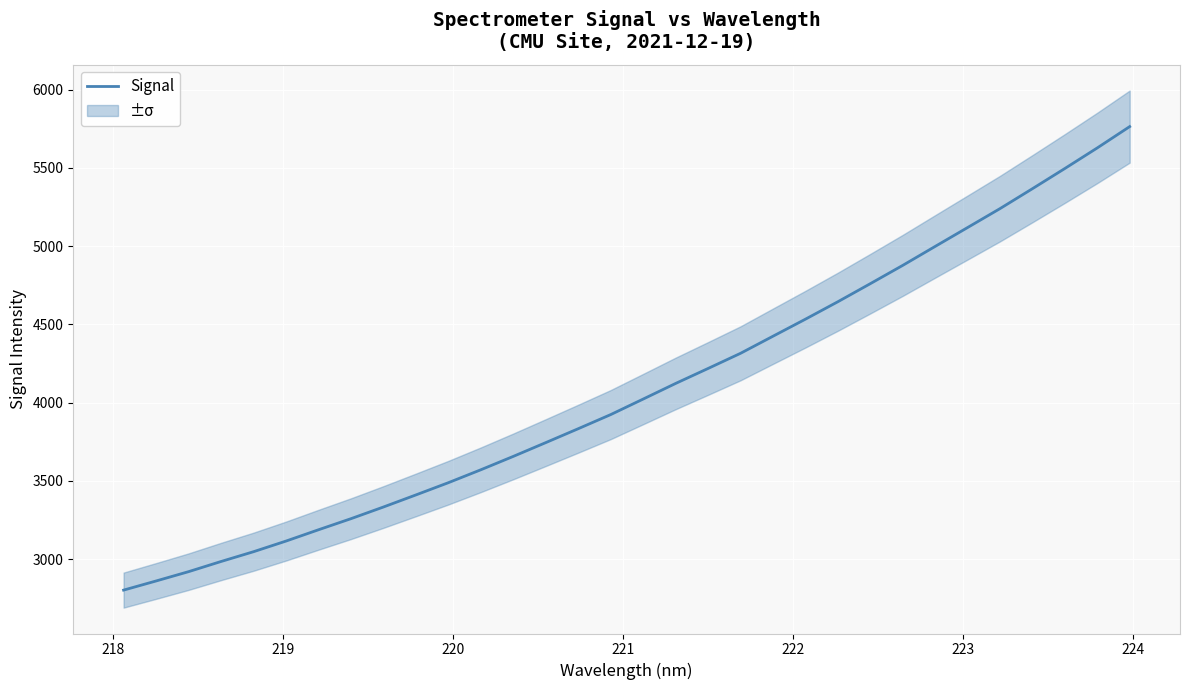

What is the maximum value for Signal?

5764.2